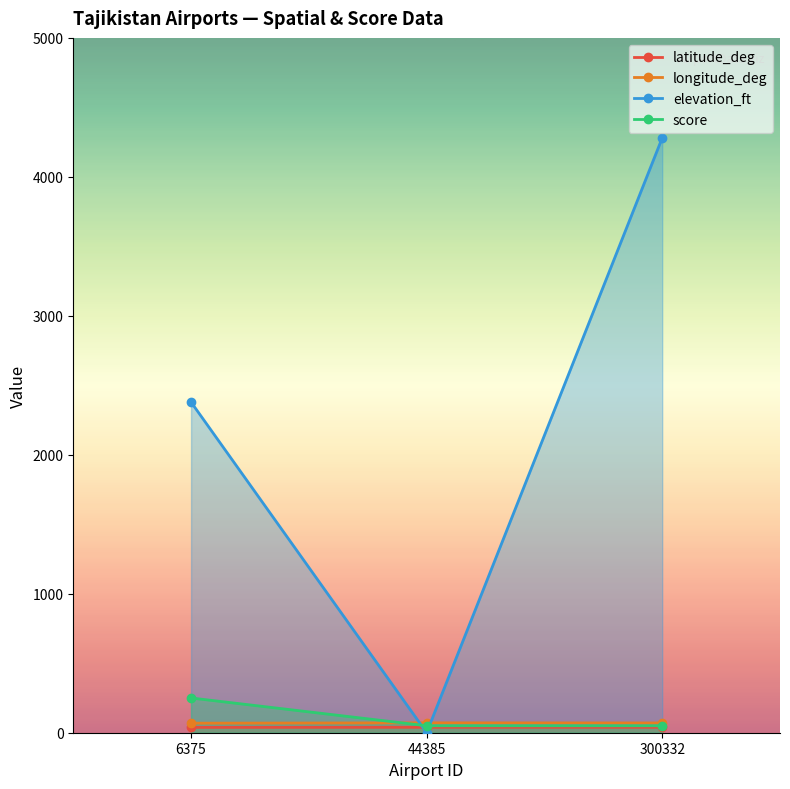

Rank the categories by elevation_ft value from lowest to highest.

44385, 6375, 300332